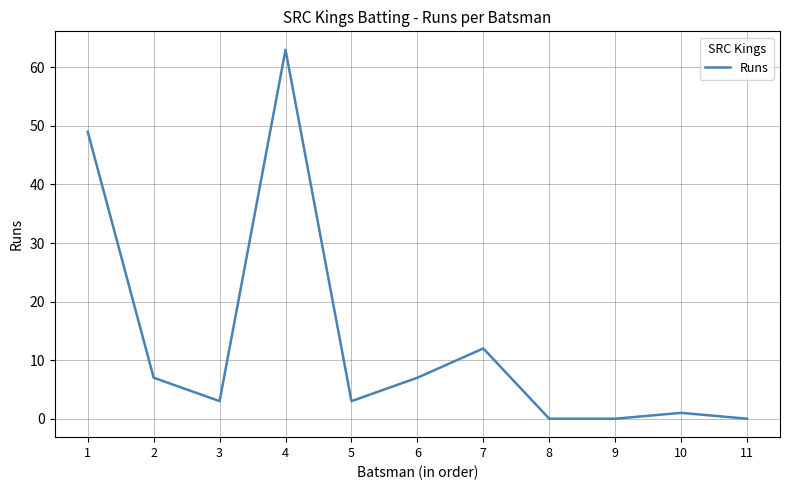

True or false: the data has more than 2 interior local peaks.

True